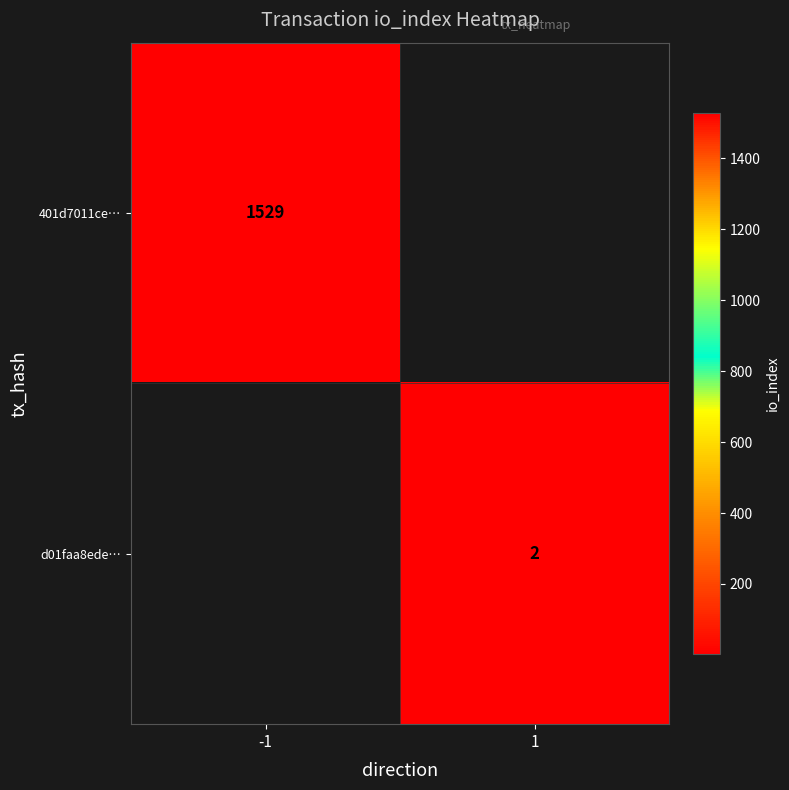

Between 1 and -1, which is larger?

-1